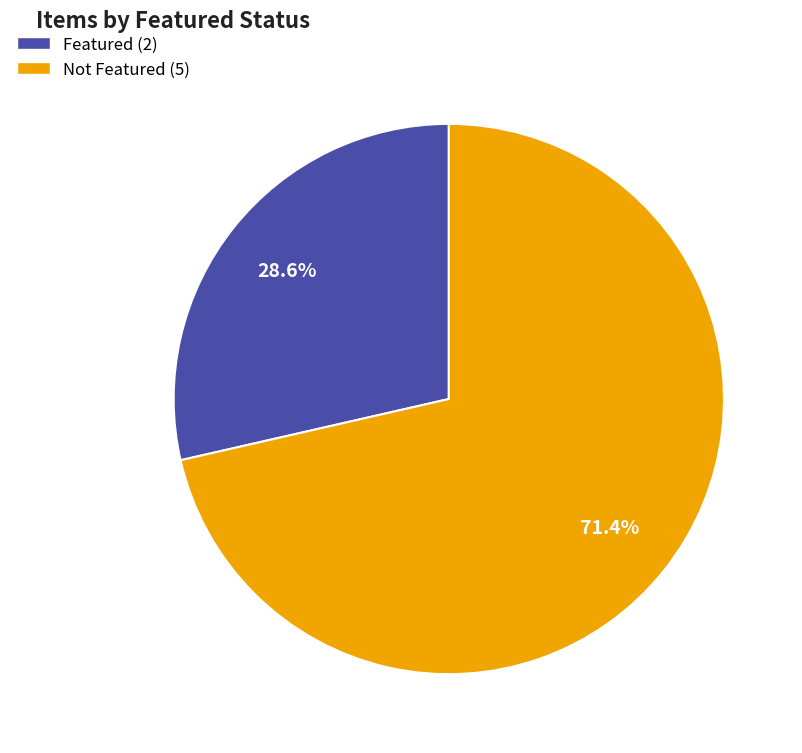

Does any single category account for the majority?

Yes